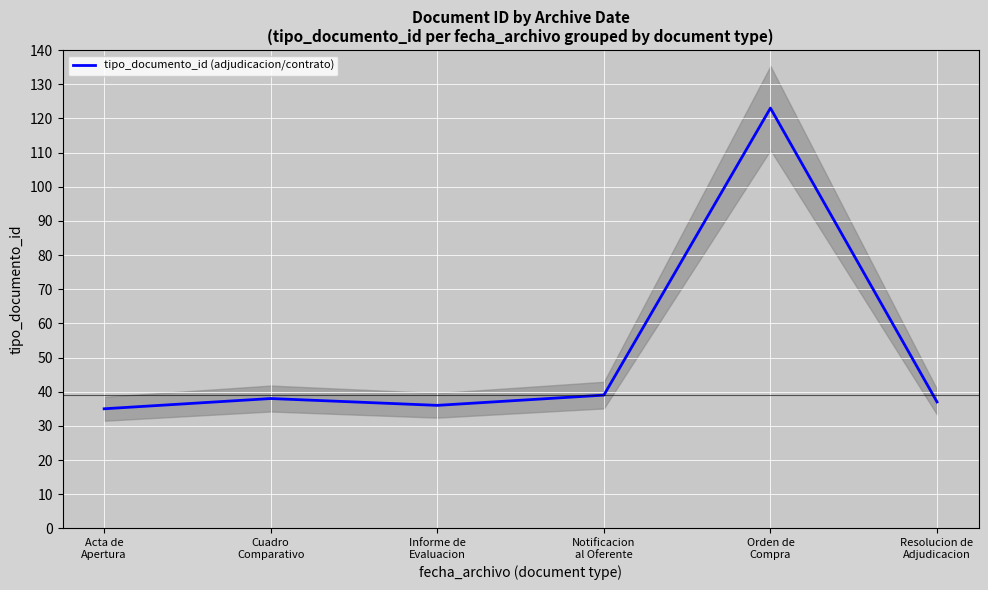

What is the difference between the values at Orden de
Compra and Cuadro
Comparativo?

85